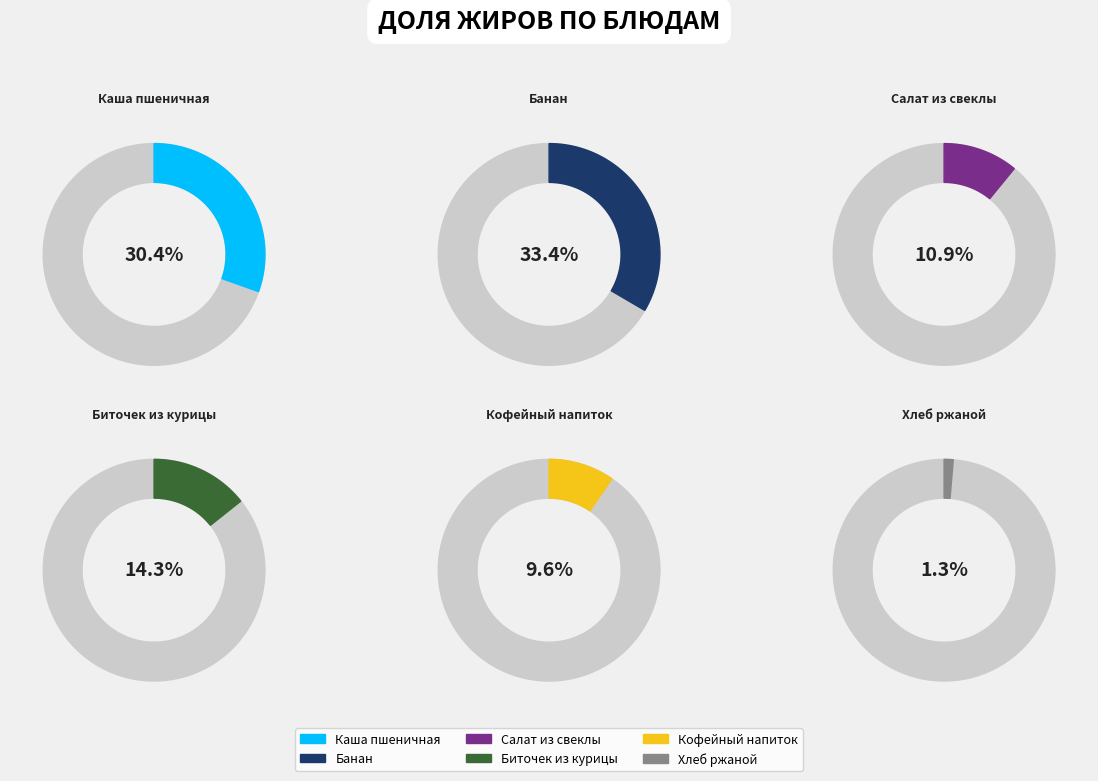

Does Биточек из курицы account for over 50% of the chart?

No